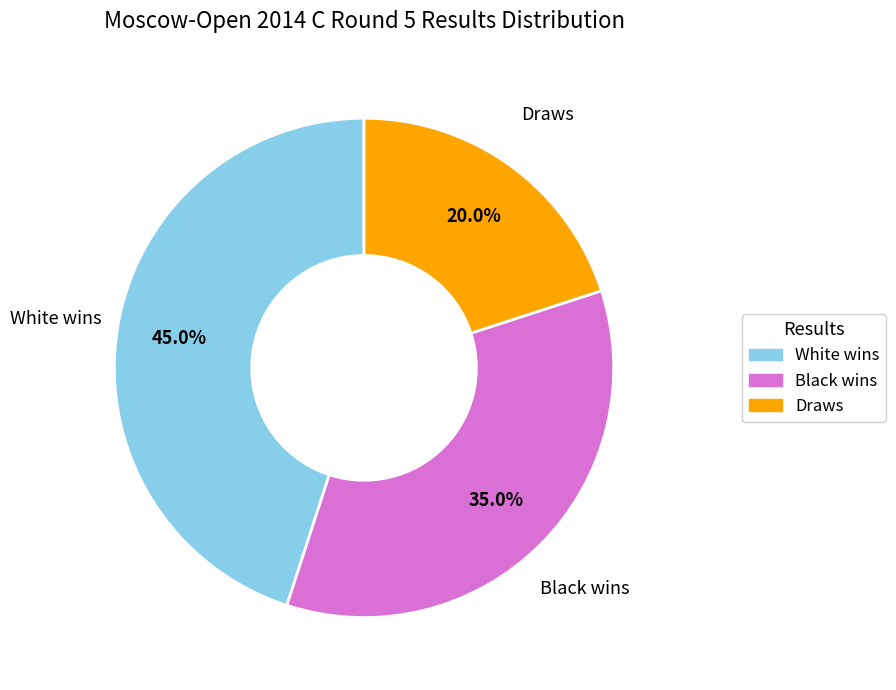

Is there any slice that represents more than half of the pie?

No